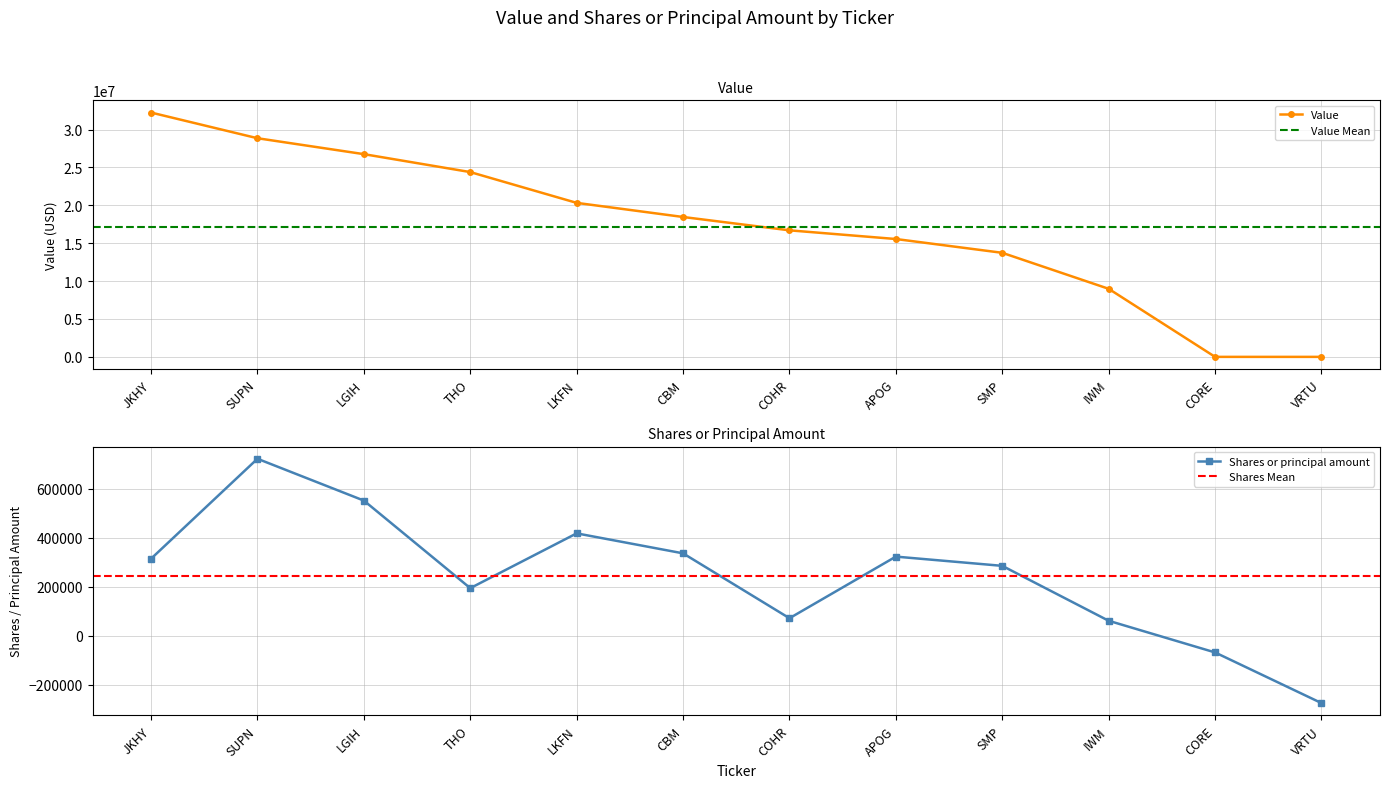

Is it true that Shares or principal amount equals 71015 at COHR?

True